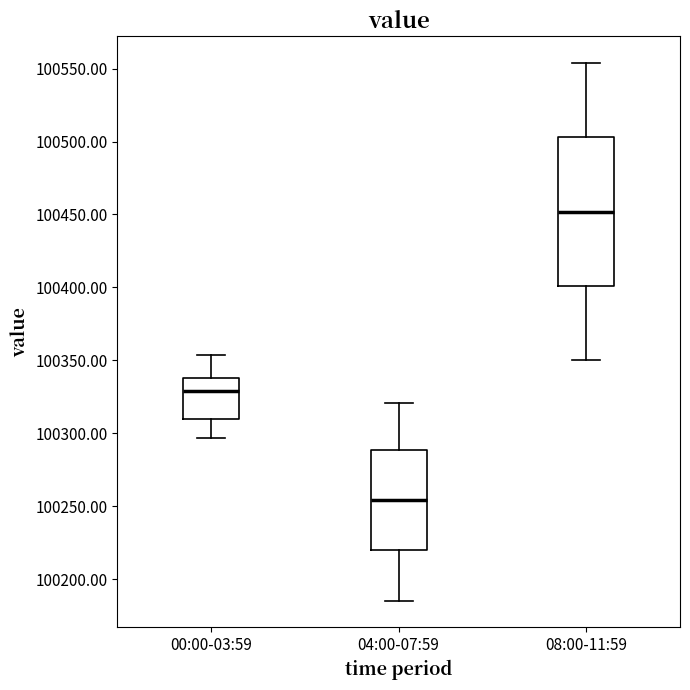

Reading left to right, transcribe this box plot: for each box, give where its median line is, the range the box spans, and where its two whiskers end, as read against the y-axis. The values are not printed on the chart, so give them approximately, as read against the axis.

00:00-03:59: median 100330, box 100310 to 100340, whiskers 100295 to 100355
04:00-07:59: median 100255, box 100220 to 100290, whiskers 100185 to 100320
08:00-11:59: median 100450, box 100400 to 100505, whiskers 100350 to 100555